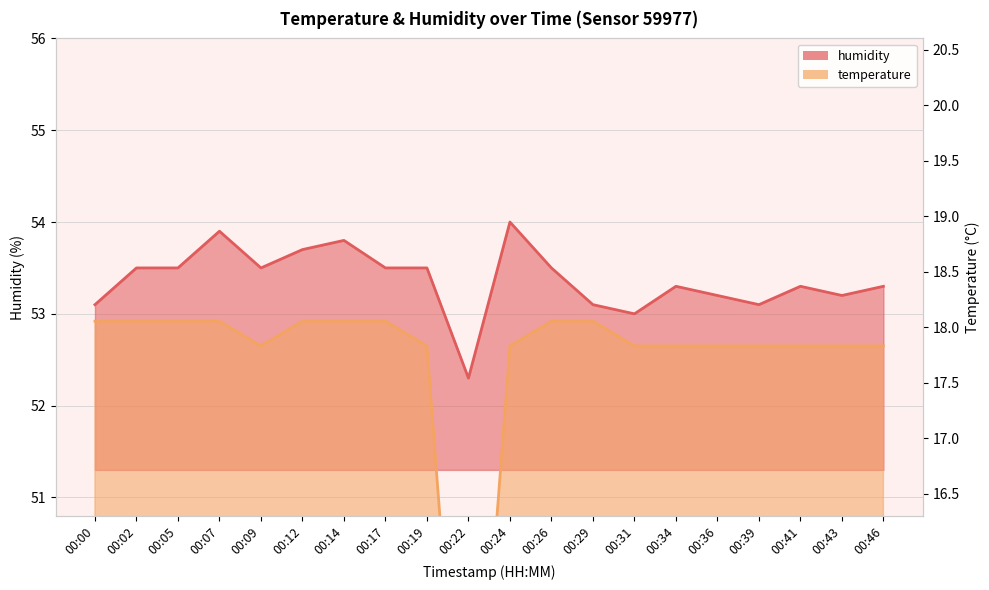

Where is the data nearest to the value 18?

00:22